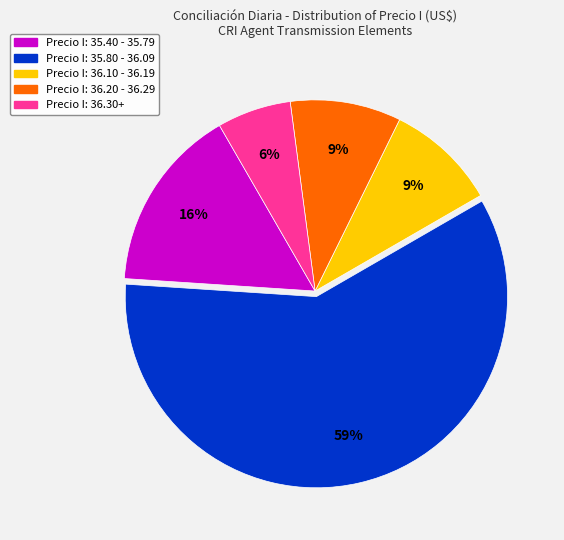

Is there any slice that represents more than half of the pie?

Yes